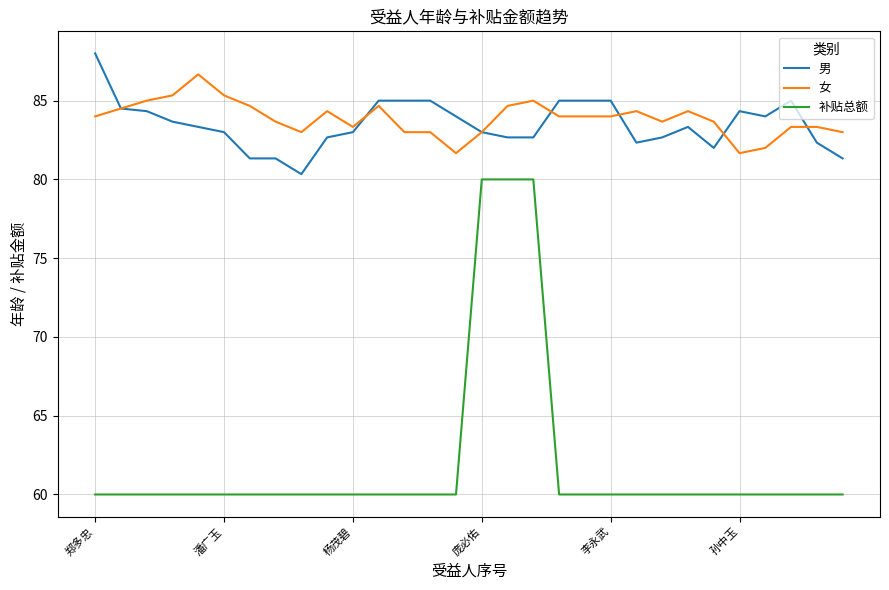

Rank the series by their maximum value, from lowest to highest.

补贴总额, 女, 男